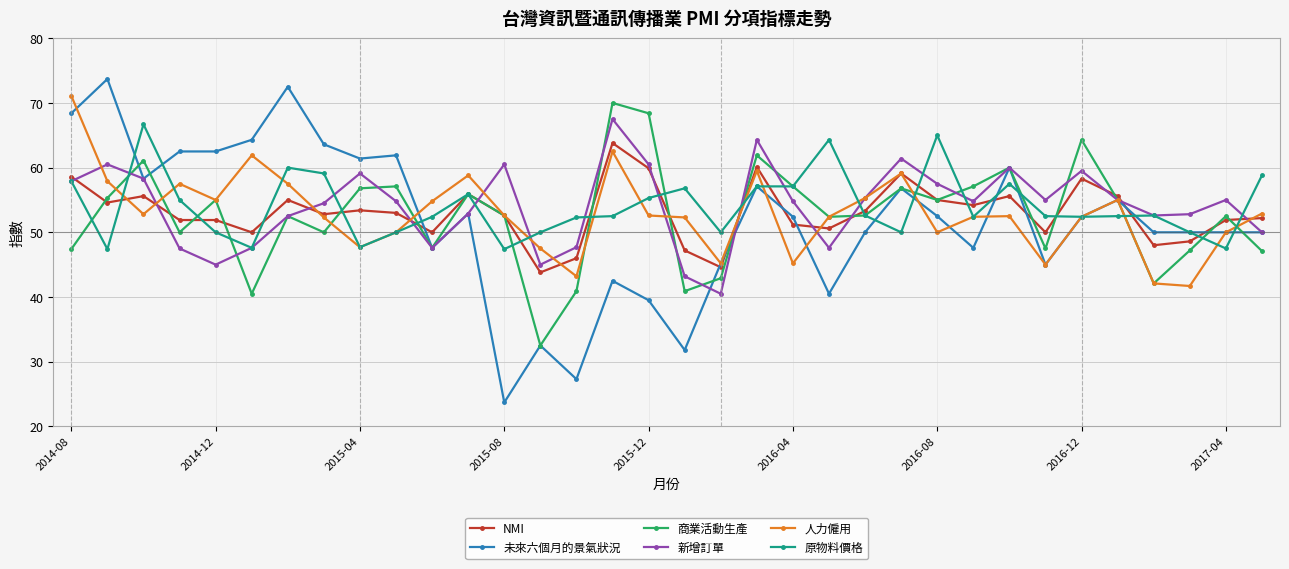

In 新增訂單, how many points are higher than both neighbors (excluding endpoints)?

9